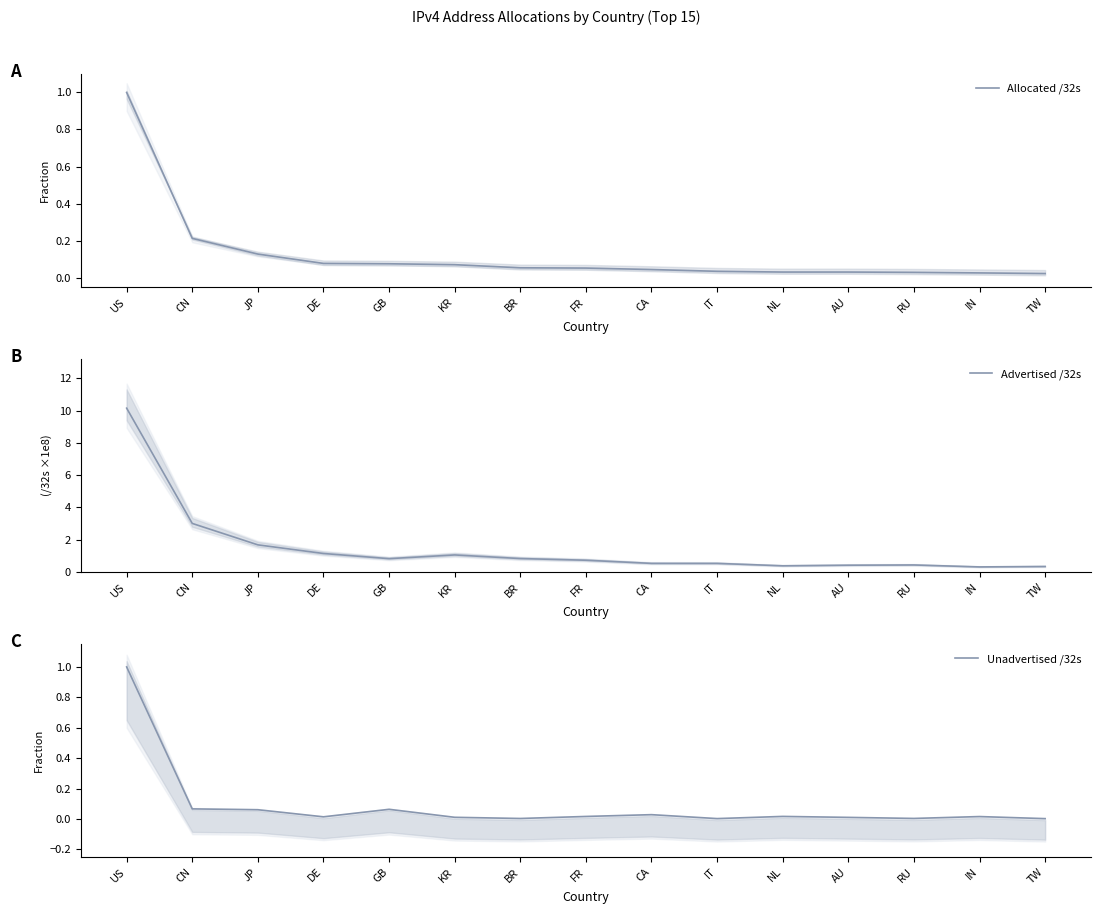

Count the number of data series in this chart.

3